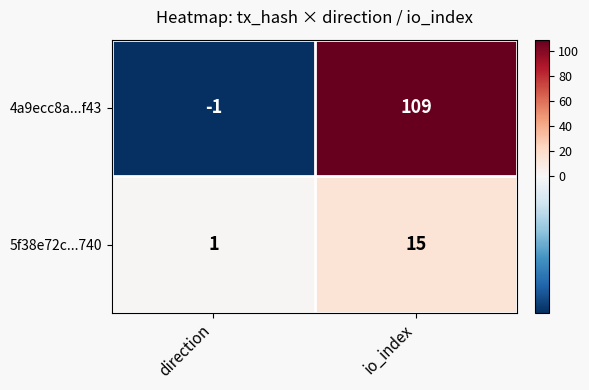

Where is 5f38e72c...740 nearest to the value 8?

direction